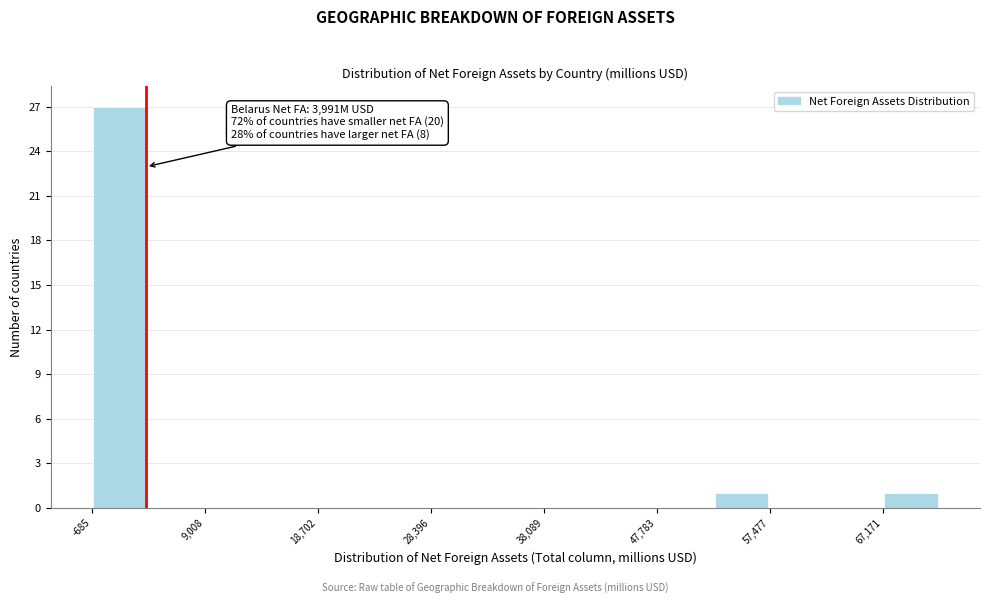

Which range on the x-axis has the tallest bar?

-1000 to 4000